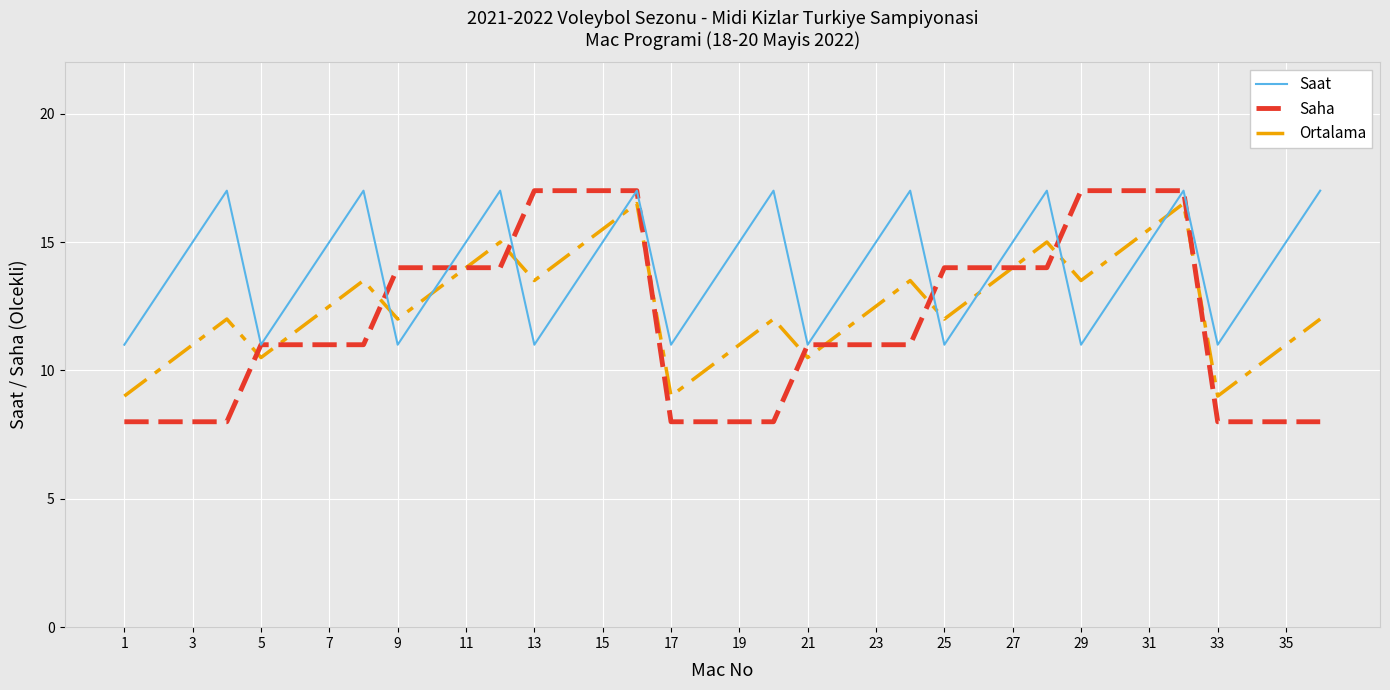

What is the minimum value for Saat?

11.0